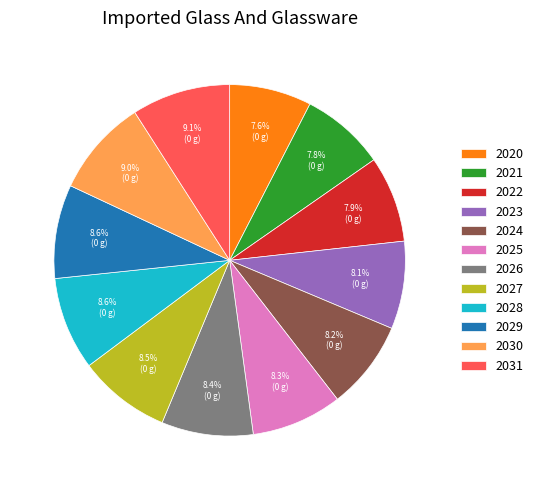

To the nearest percent, what percentage of the pie is 2028?

9%